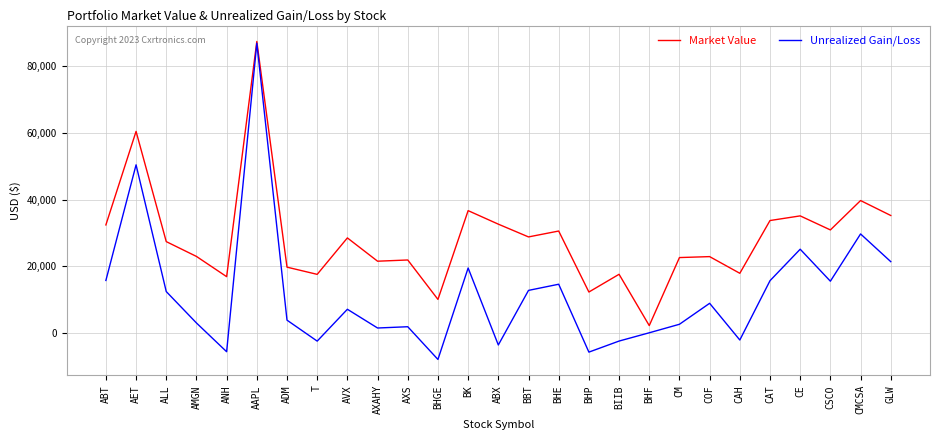

Rank the series by their average value, from lowest to highest.

Unrealized Gain/Loss, Market Value